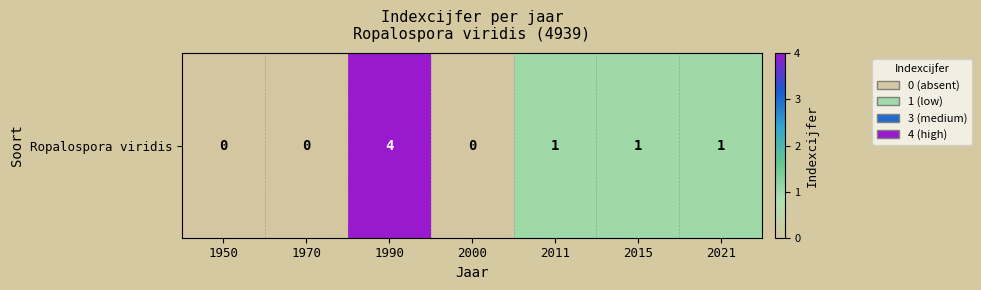

At which label does the data first exceed 1?

1990